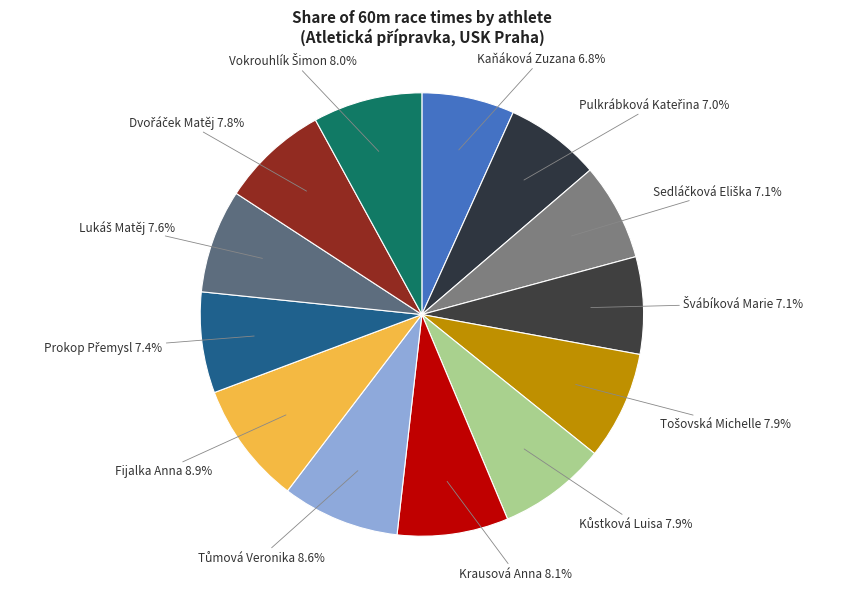

Is there a majority slice in this chart?

No